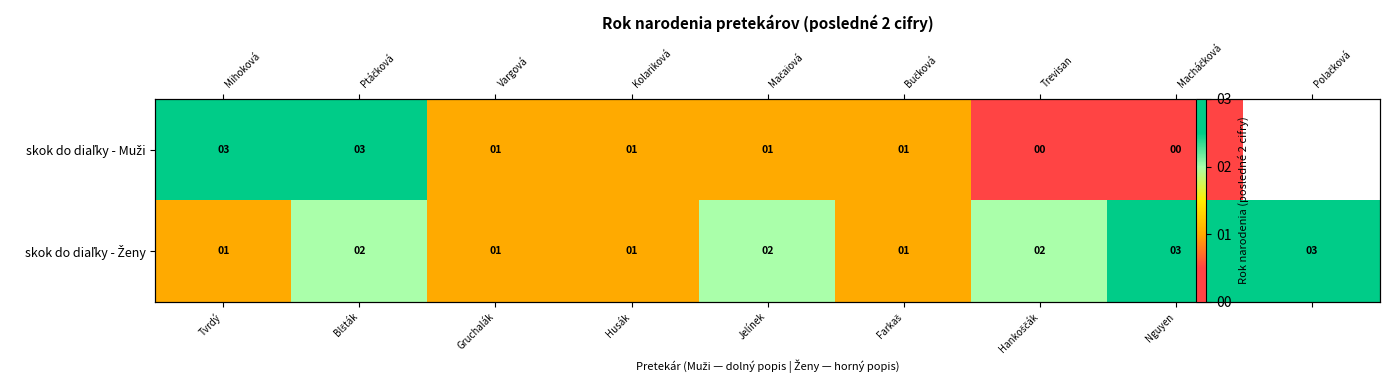

True or false: skok do diaľky - Muži has a value of 3.0 at Blšták.

True